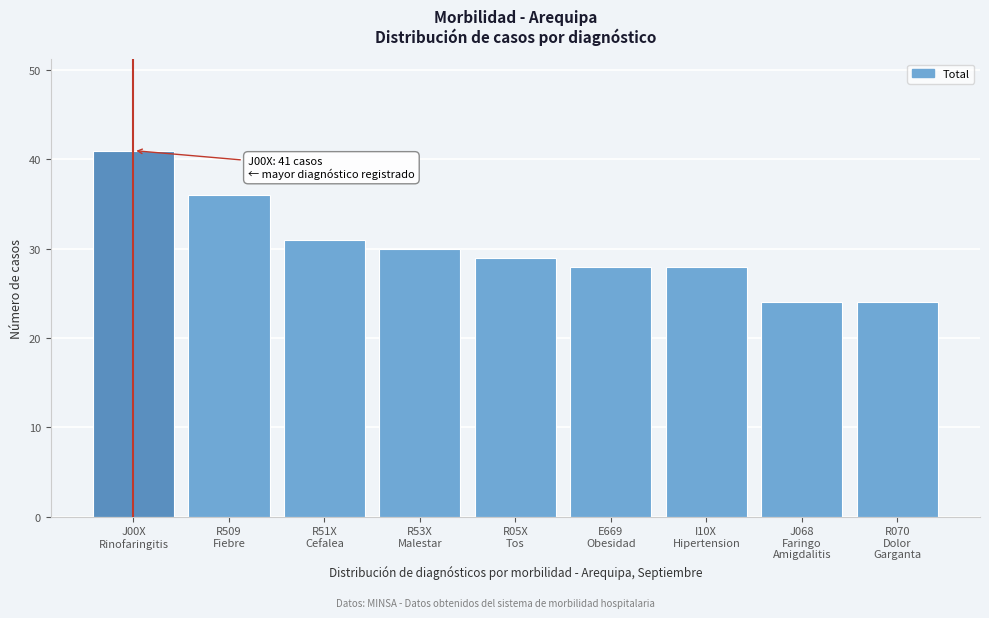

Reading left to right, transcribe all the data shown in this chart.

41	36	31	30	29	28	28	24	24